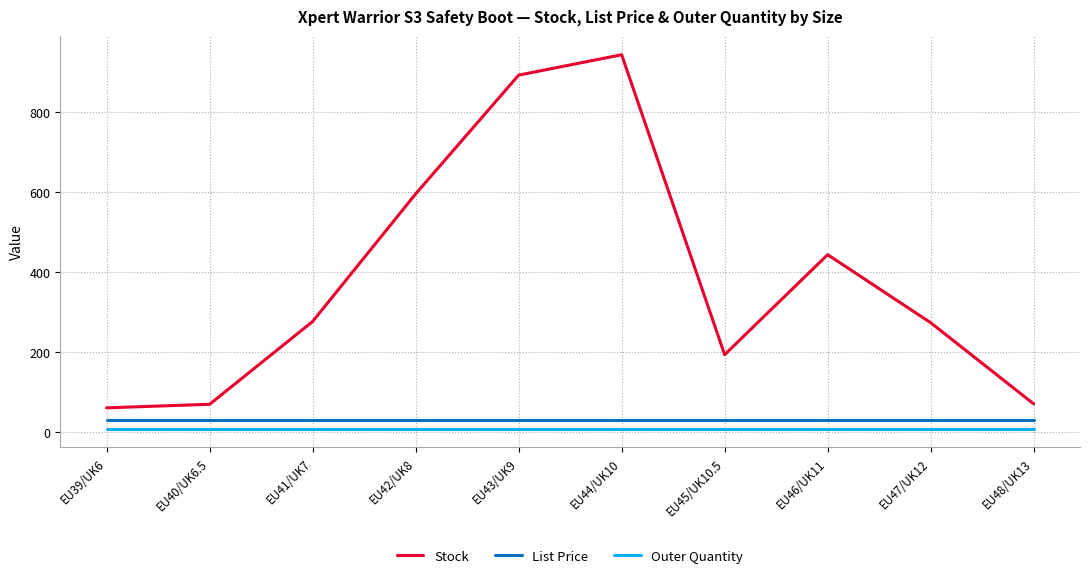

True or false: Outer Quantity and List Price intersect in this chart.

False